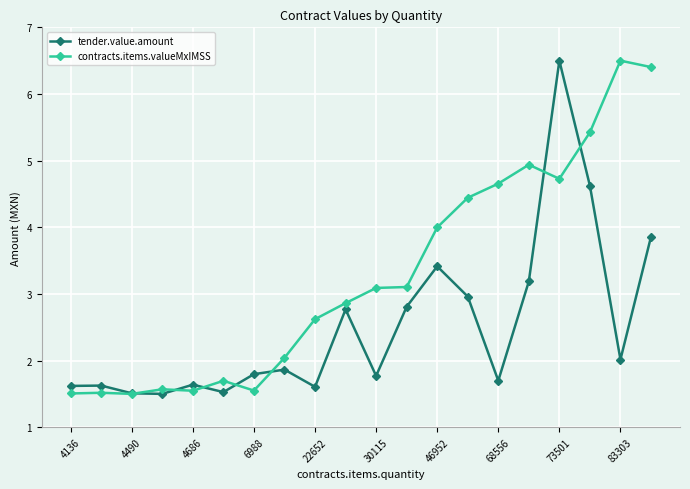

What is the value of the contracts.items.valueMxIMSS point at the 8th from the left?

2.0